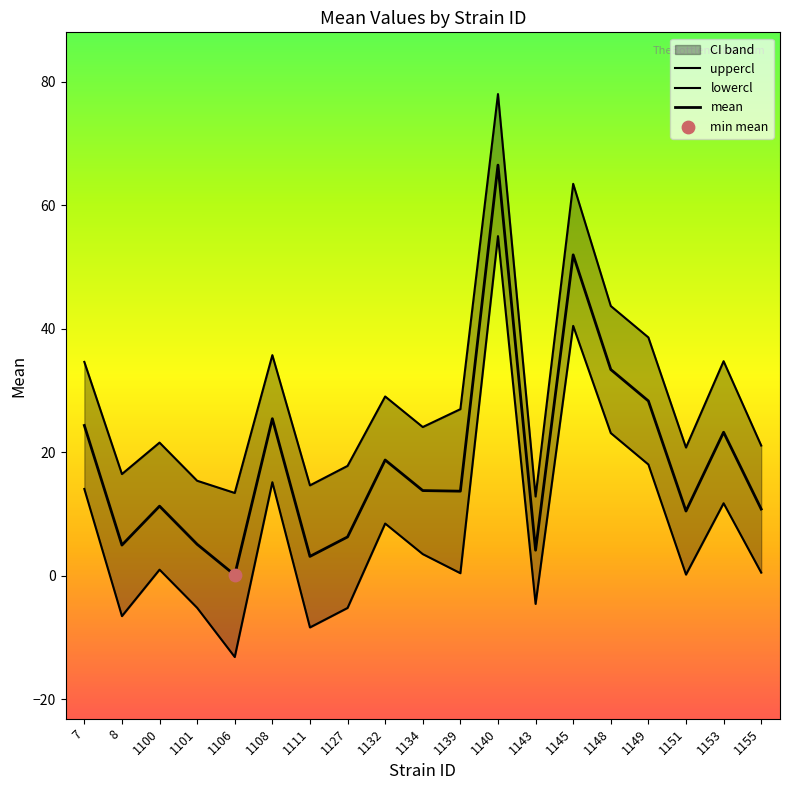

Is the value of uppercl at 1139 greater than the value of mean at 1111?

Yes